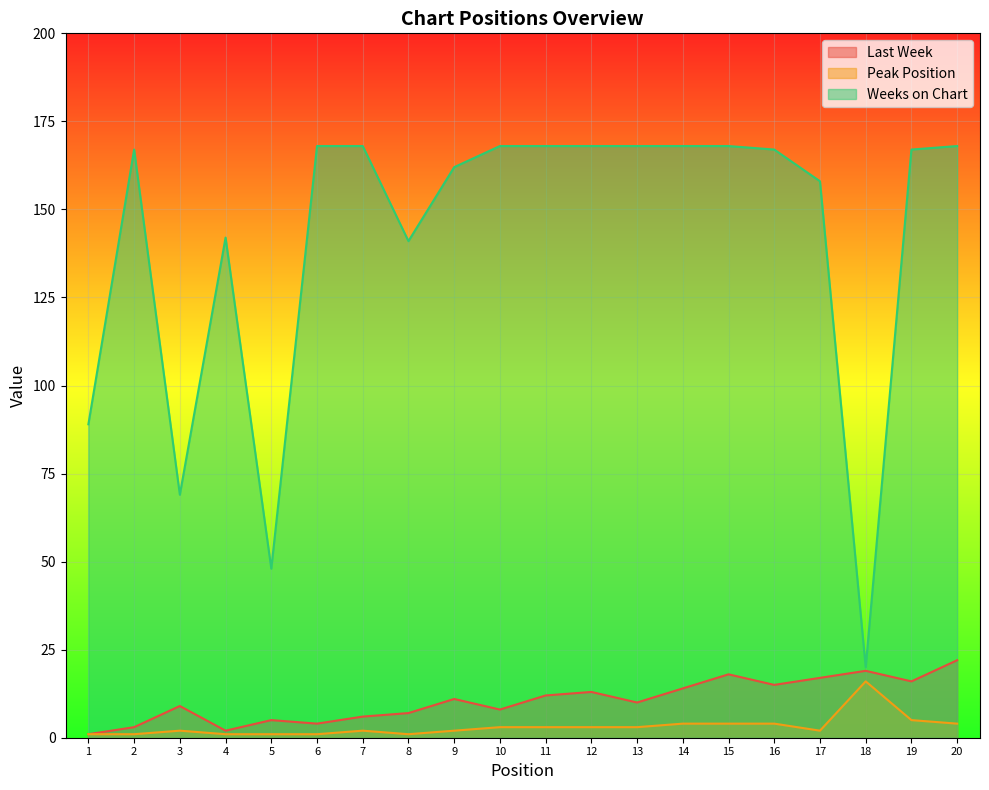

What is the total value across all series at 1?

91